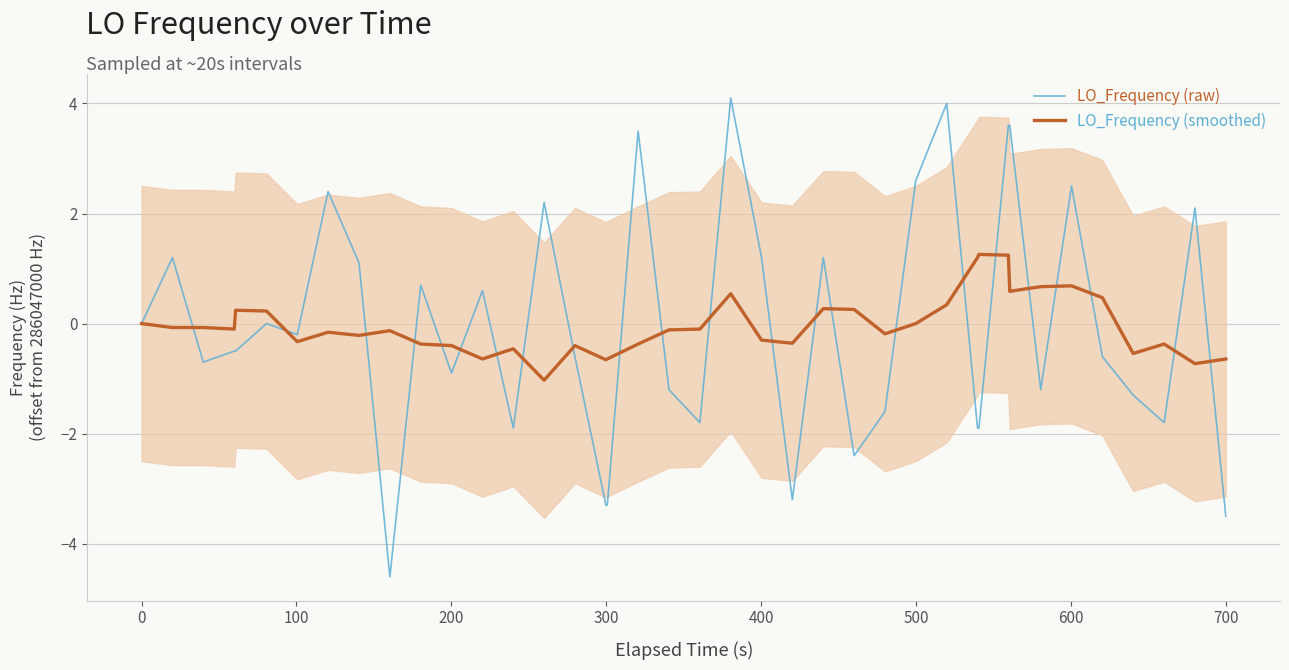

Rank the series by their maximum value, from highest to lowest.

LO_Frequency (raw), LO_Frequency (smoothed)